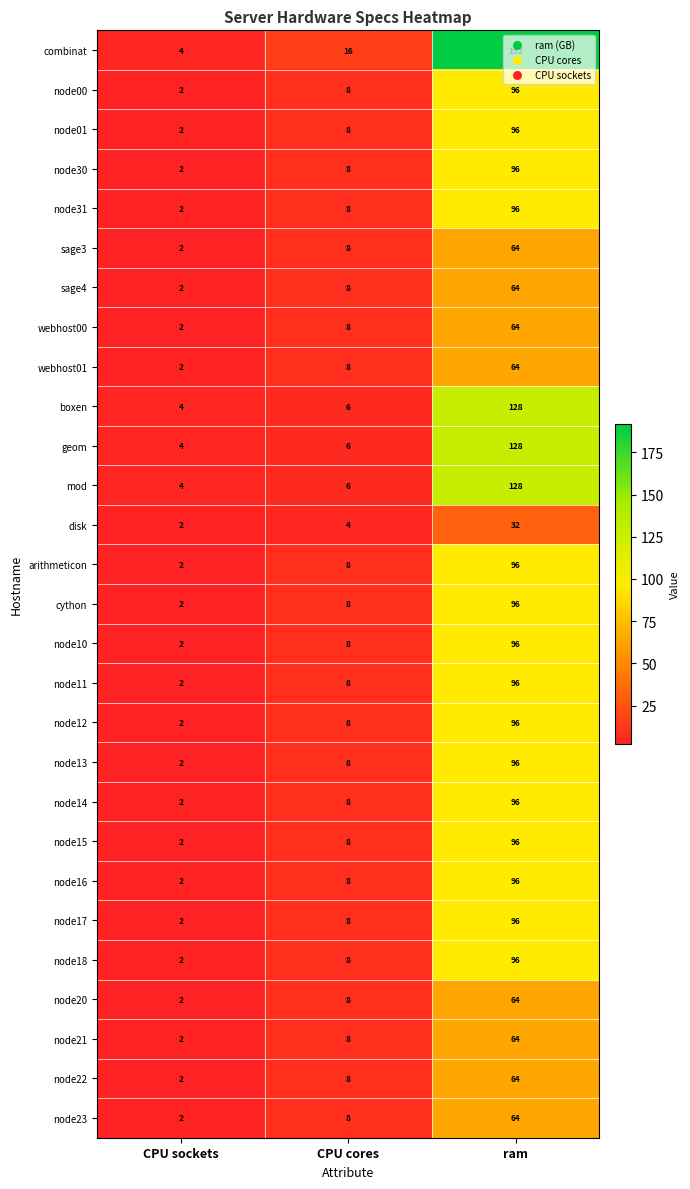

At which label does webhost01 reach its peak?

ram